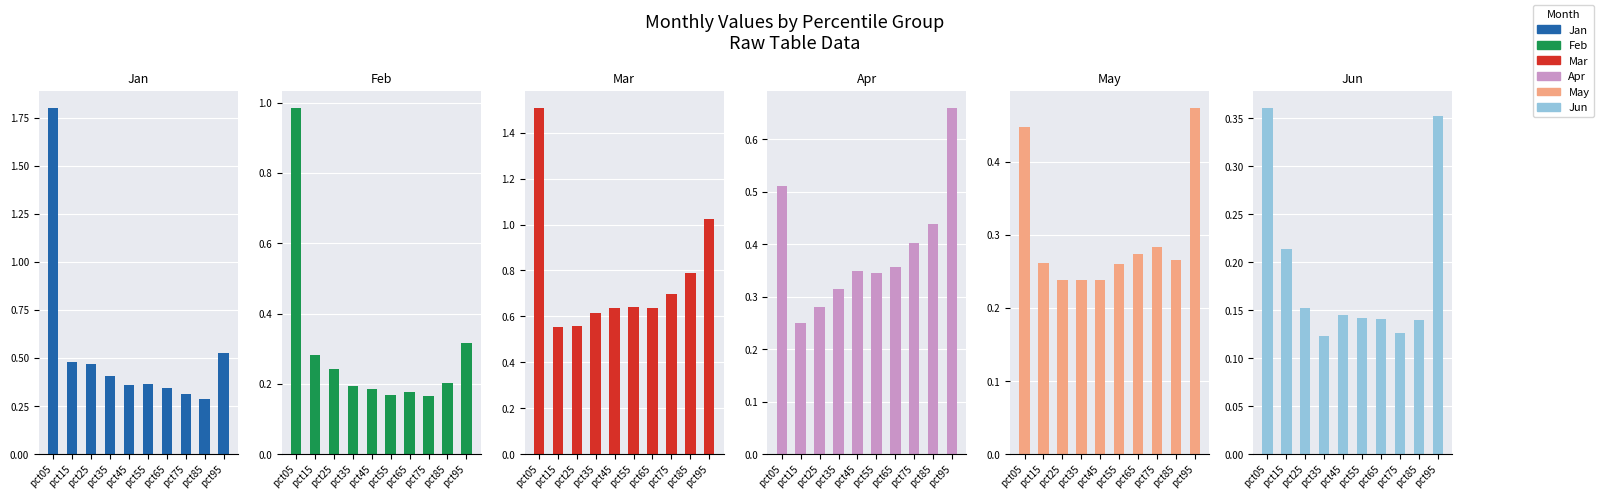

The value of Jun at pct85 is 0.1. True or false?

False